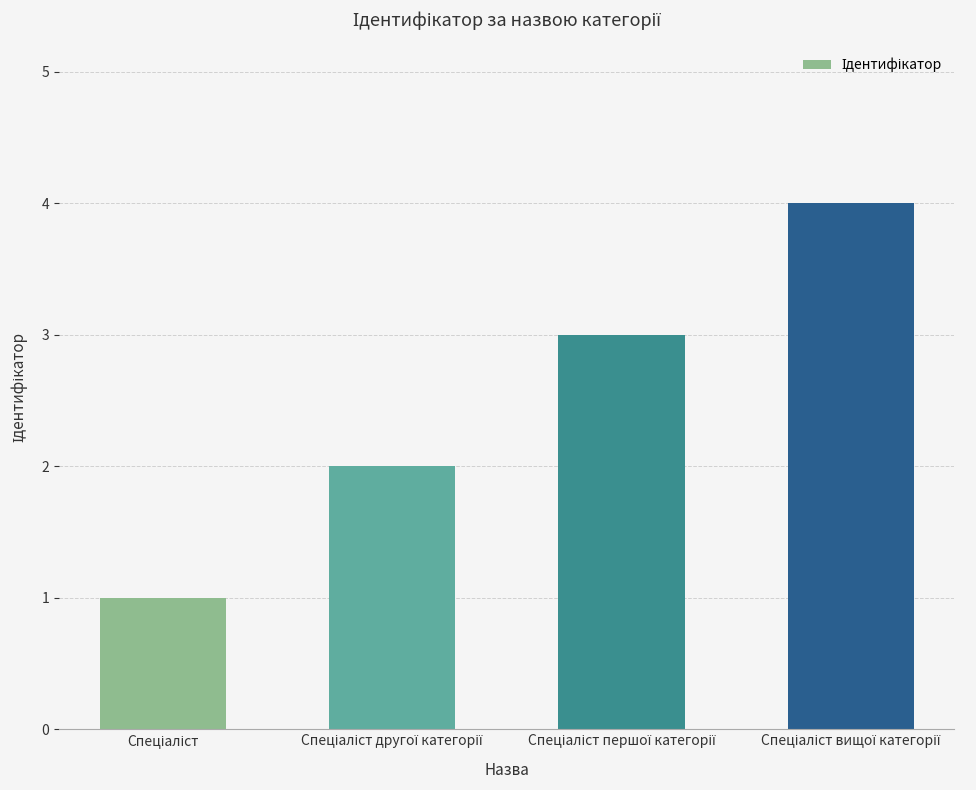

What is the sum of all values?

10